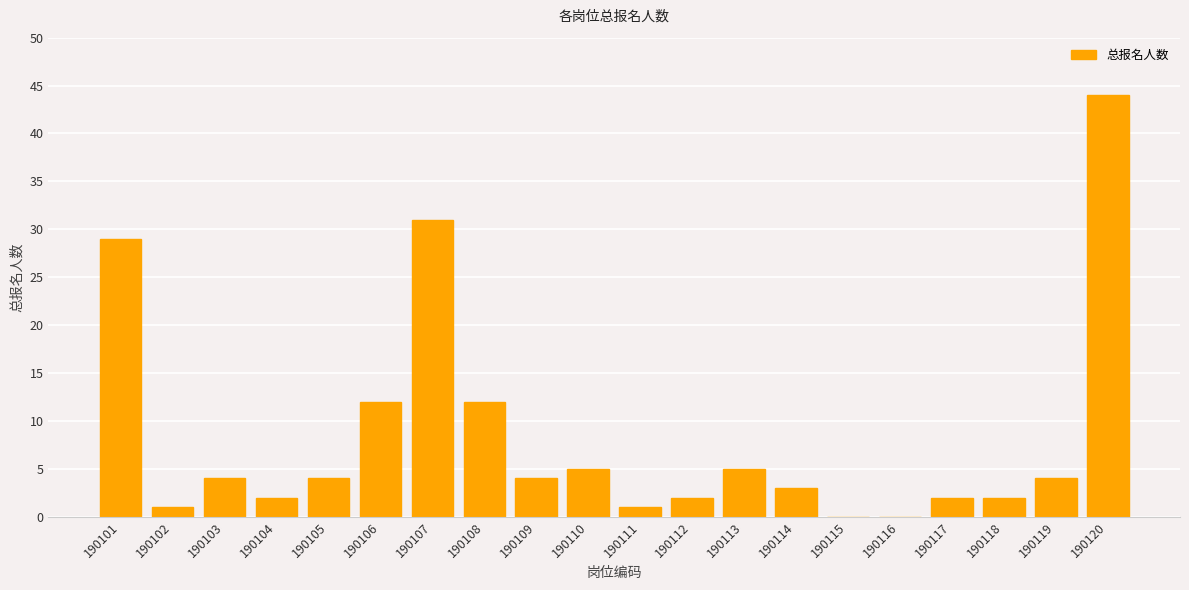

Reading left to right, what are all the values shown in this chart?

29	1	4	2	4	12	31	12	4	5	1	2	5	3	0	0	2	2	4	44